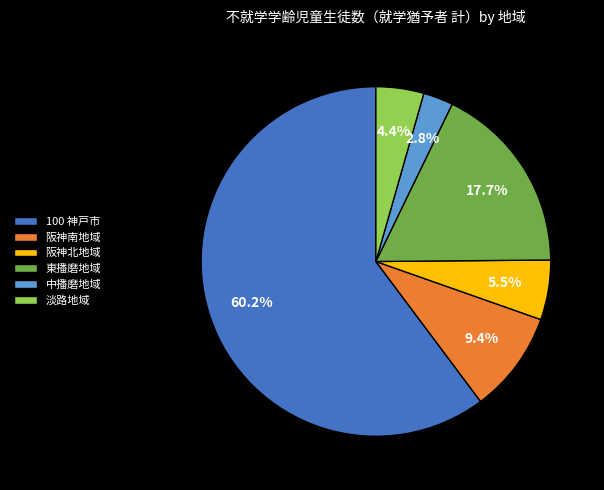

What is the ratio of the value at 阪神南地域 to the value at 100 神戸市?

0.2